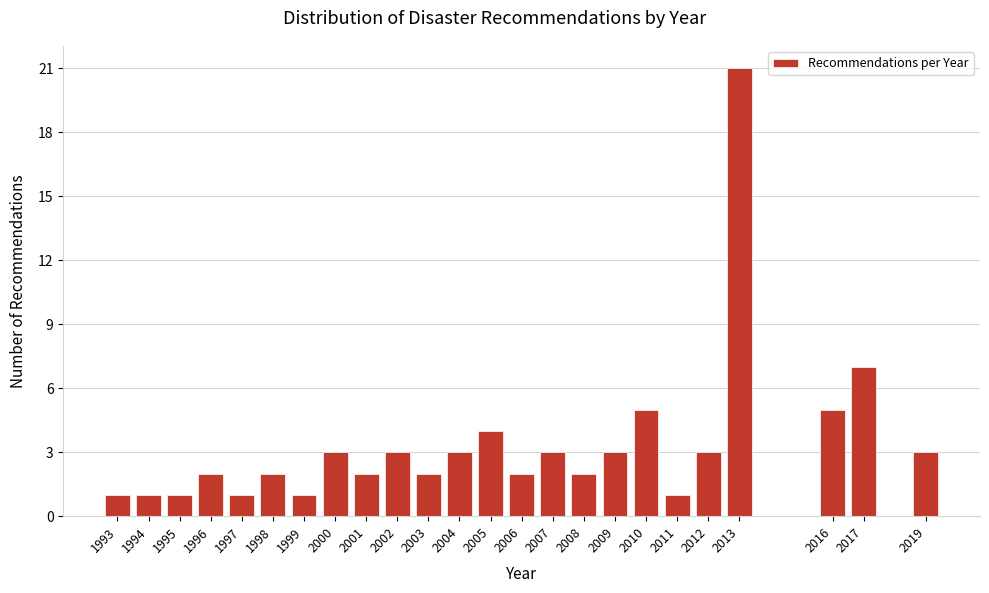

Reading left to right, extract all data points from this chart.

1	1	1	2	1	2	1	3	2	3	2	3	4	2	3	2	3	5	1	3	21	5	7	3